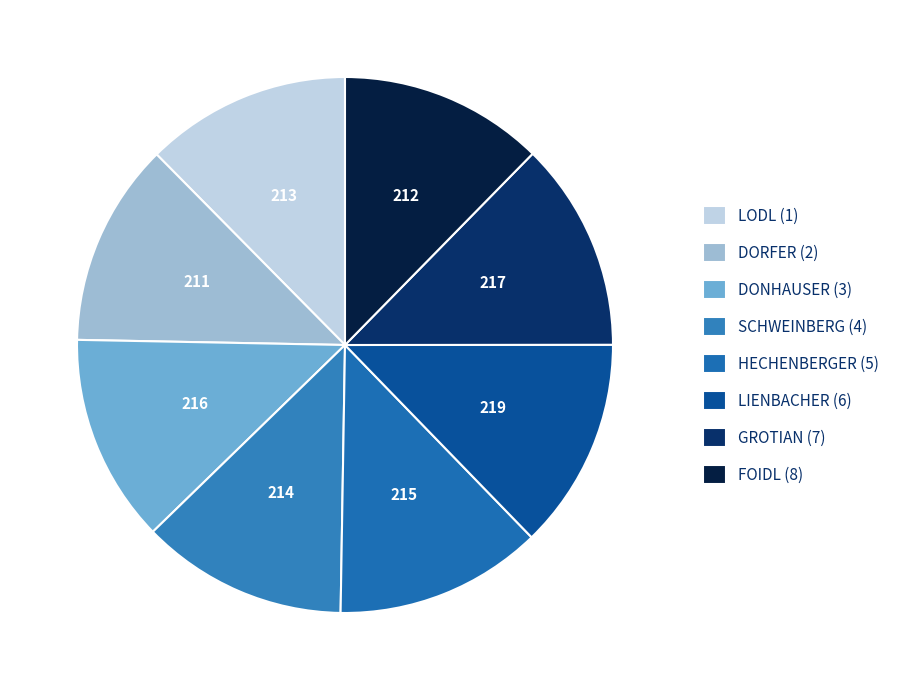

To the nearest percent, what portion does LODL (1) represent?

12%